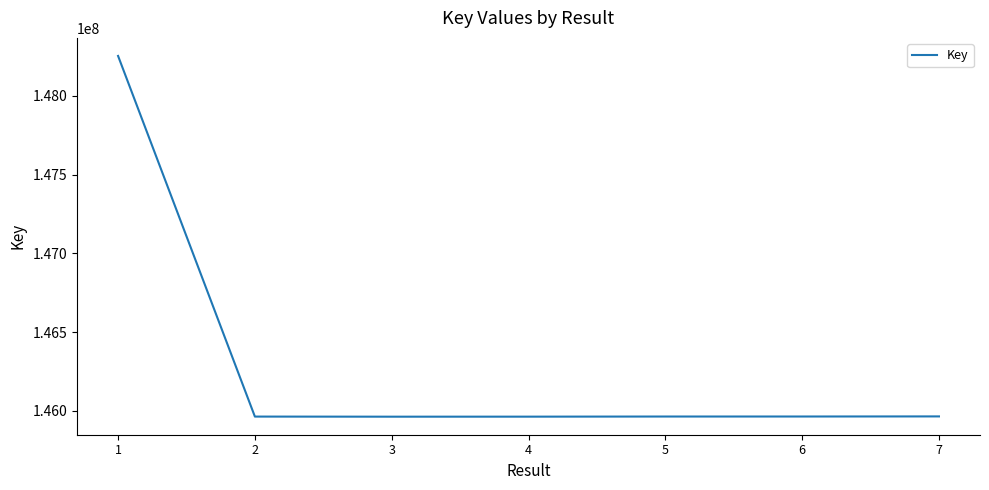

True or false: there are more than 2 points higher than both neighbors.

False